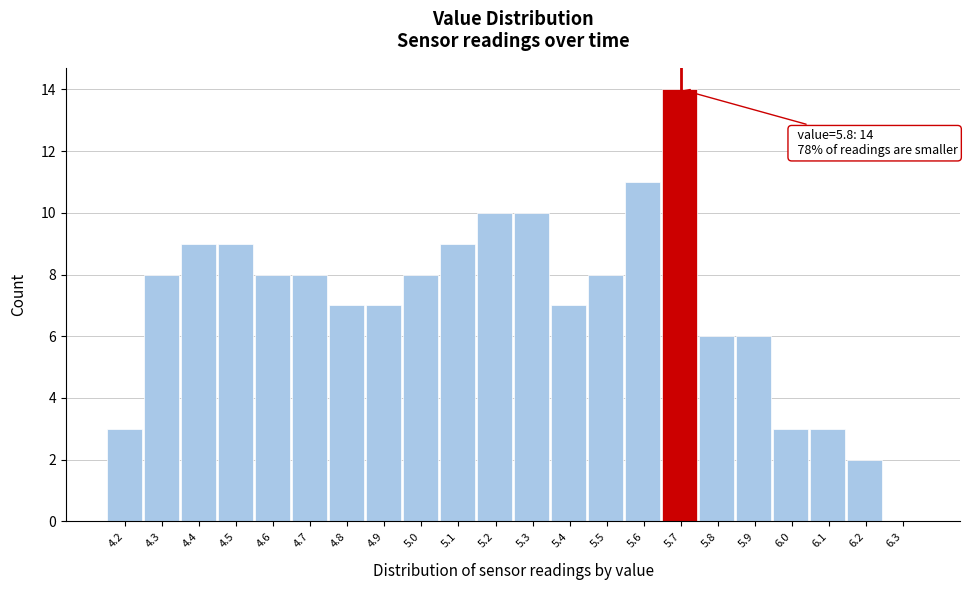

Reading right to left, extract all data points from this chart.

6.3=0	6.2=2	6.1=3	6.0=3	5.9=6	5.8=6	5.7=14	5.6=11	5.5=8	5.4=7	5.3=10	5.2=10	5.1=9	5.0=8	4.9=7	4.8=7	4.7=8	4.6=8	4.5=9	4.4=9	4.3=8	4.2=3